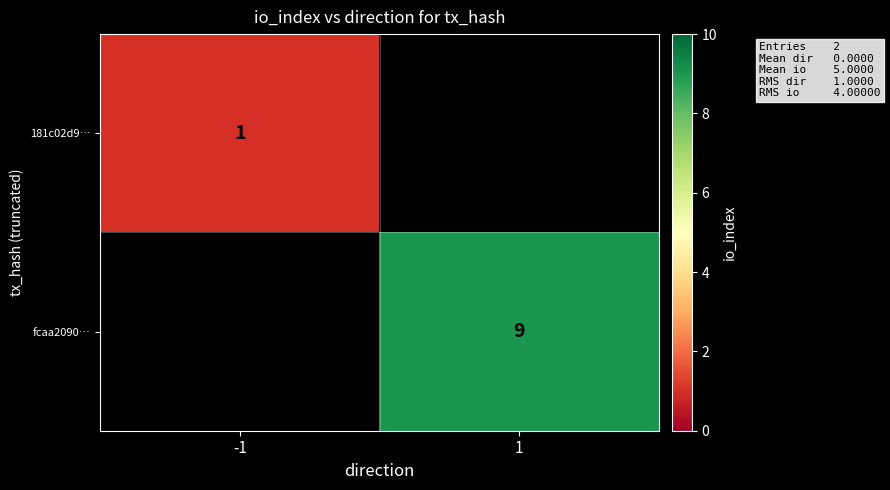

How many distinct data groups are displayed?

2